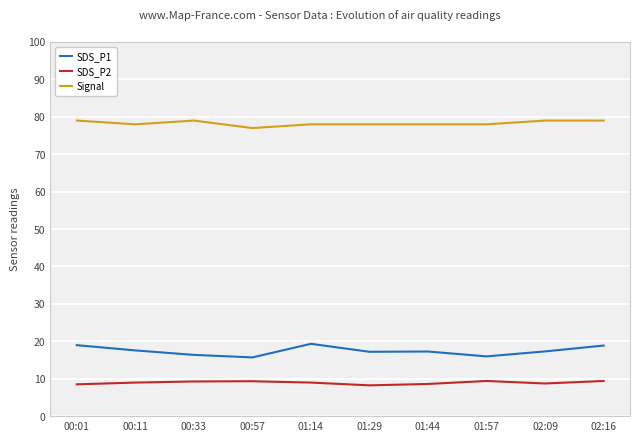

Rank the series by their maximum value, from highest to lowest.

Signal, SDS_P1, SDS_P2